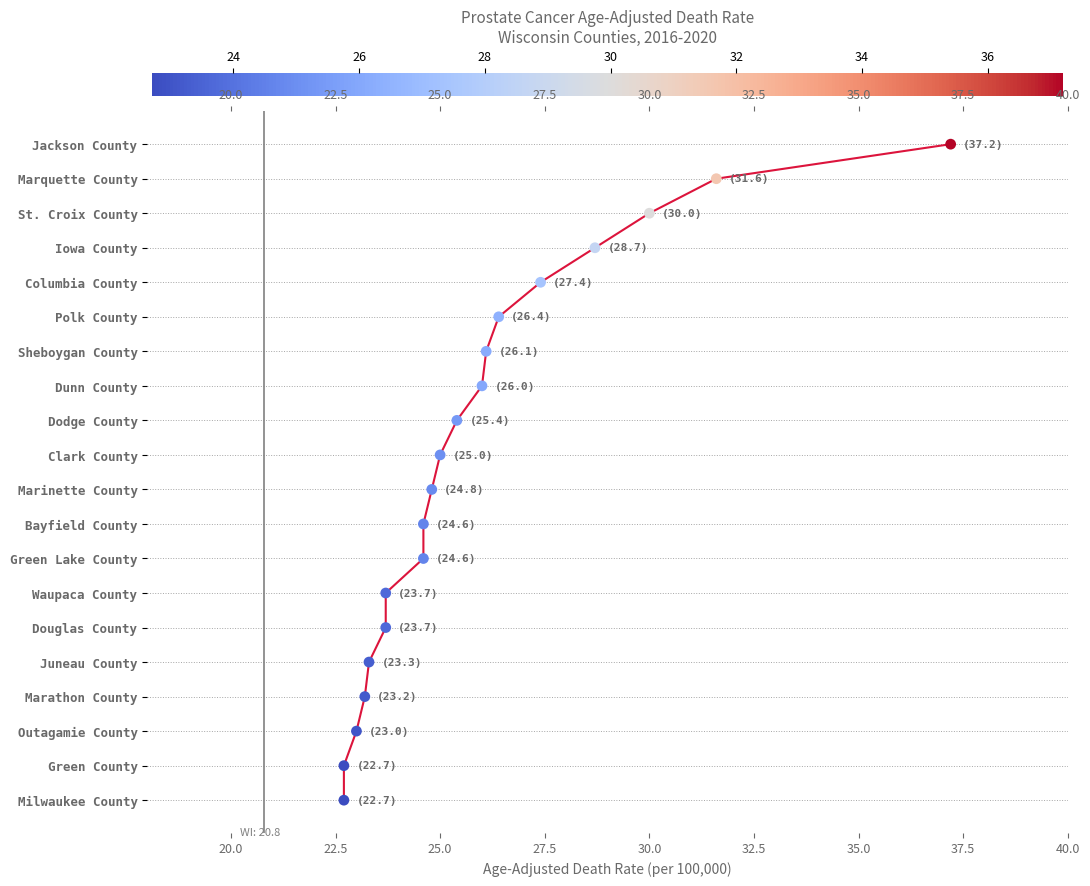

Approximately how many times larger is the value at 37.5 compared to 35.0?

1.1